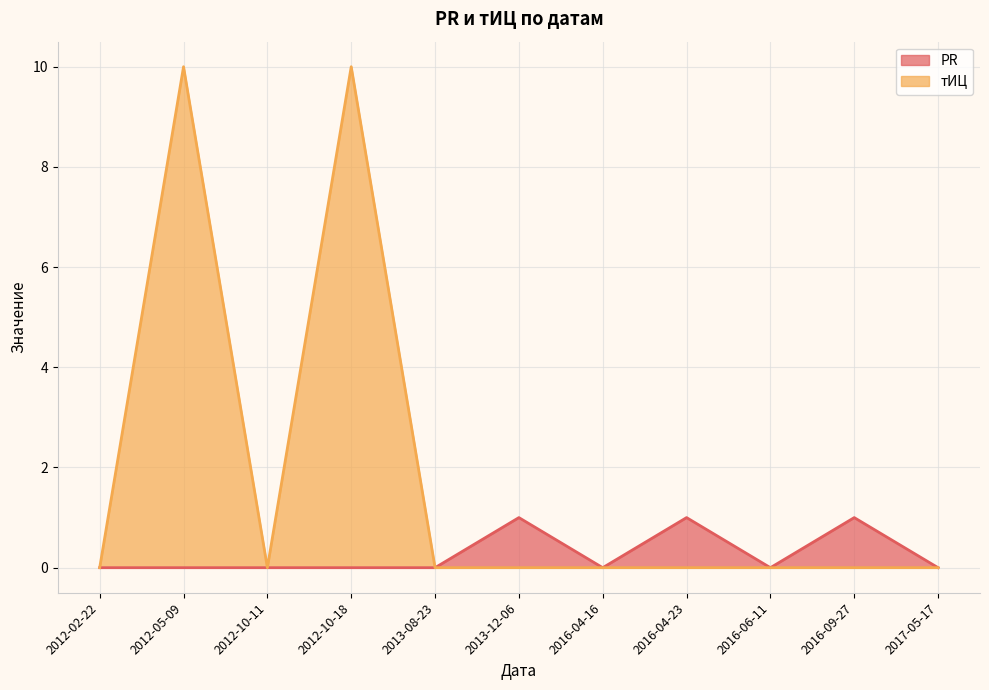

What is the label of the 7th point from the right?

2013-08-23